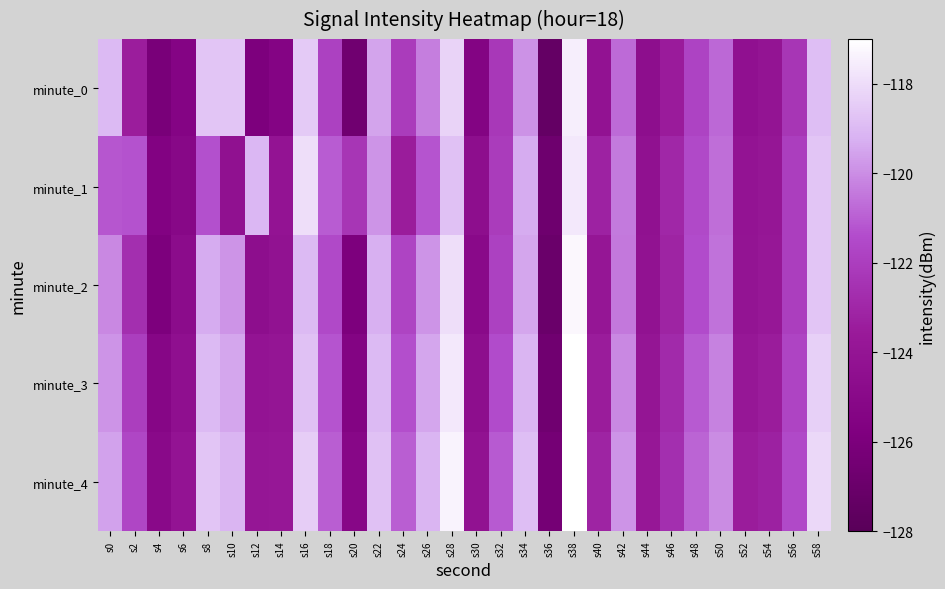

Which category has the highest value across all series?

s38